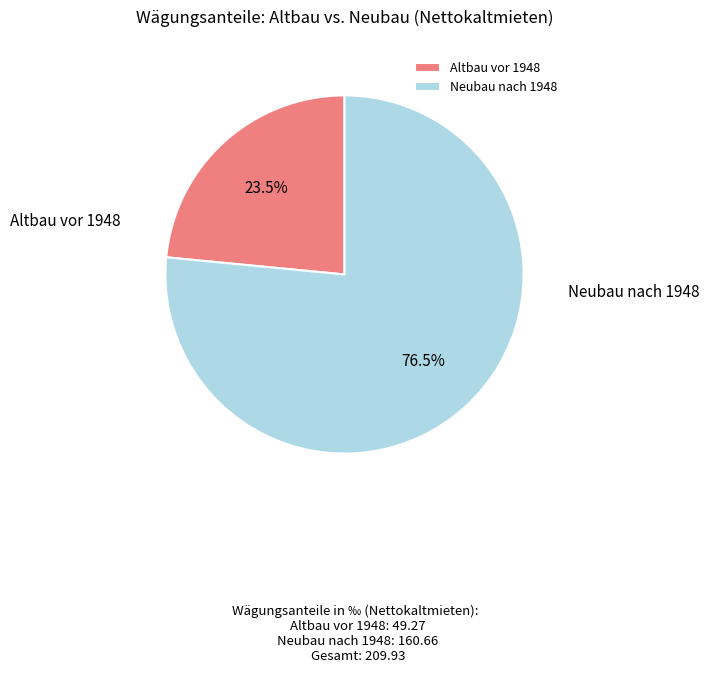

What percentage is NOT represented by Altbau vor 1948?

76.5%